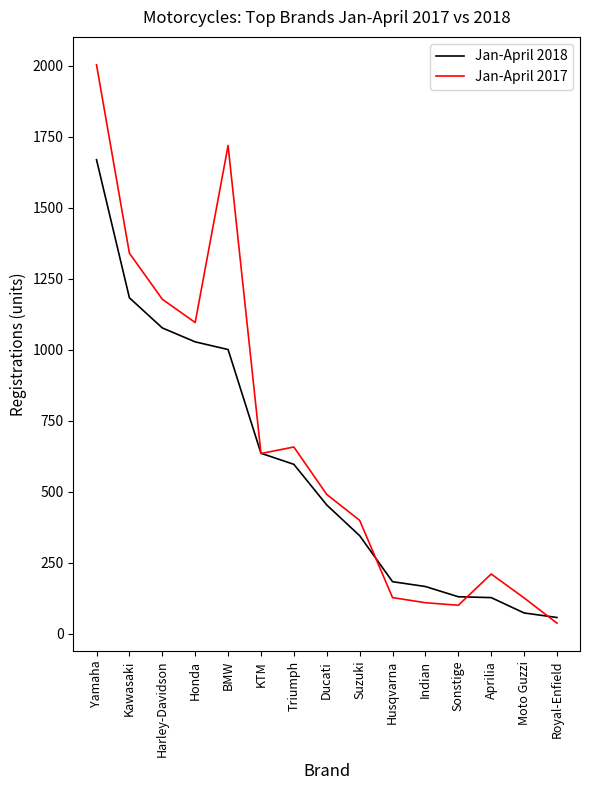

How many series are shown in this chart?

2